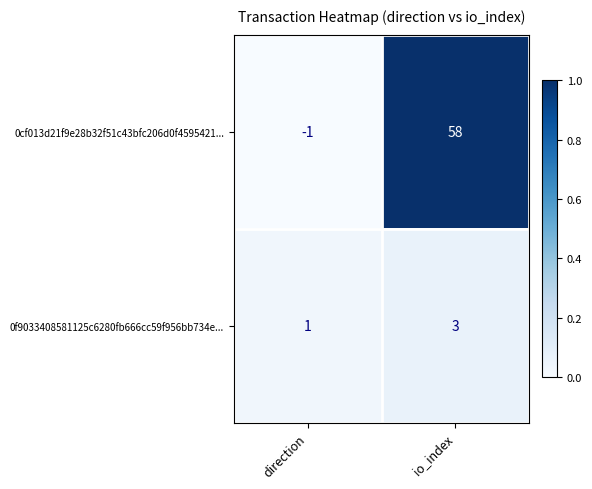

At which category is the sum across all series the highest?

io_index